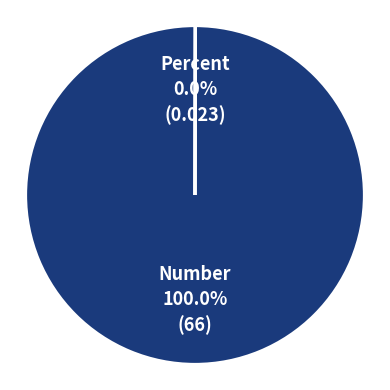

Which slice is the largest?

Number